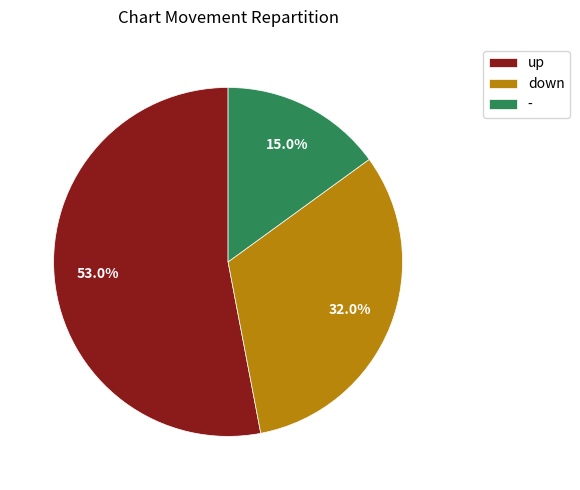

Rank the categories by value from lowest to highest.

-, down, up